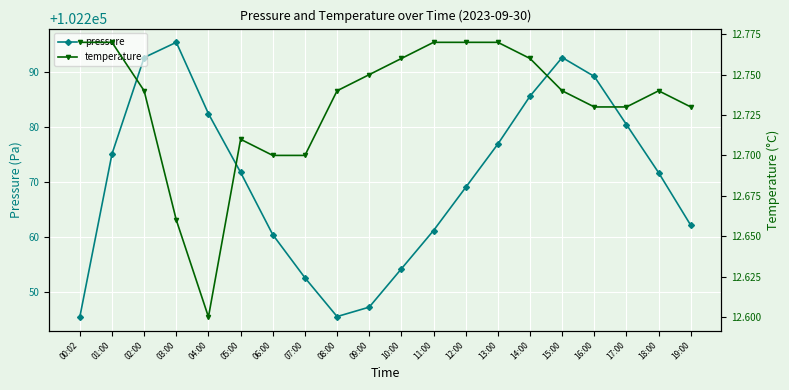

How many data points does each series have?

20